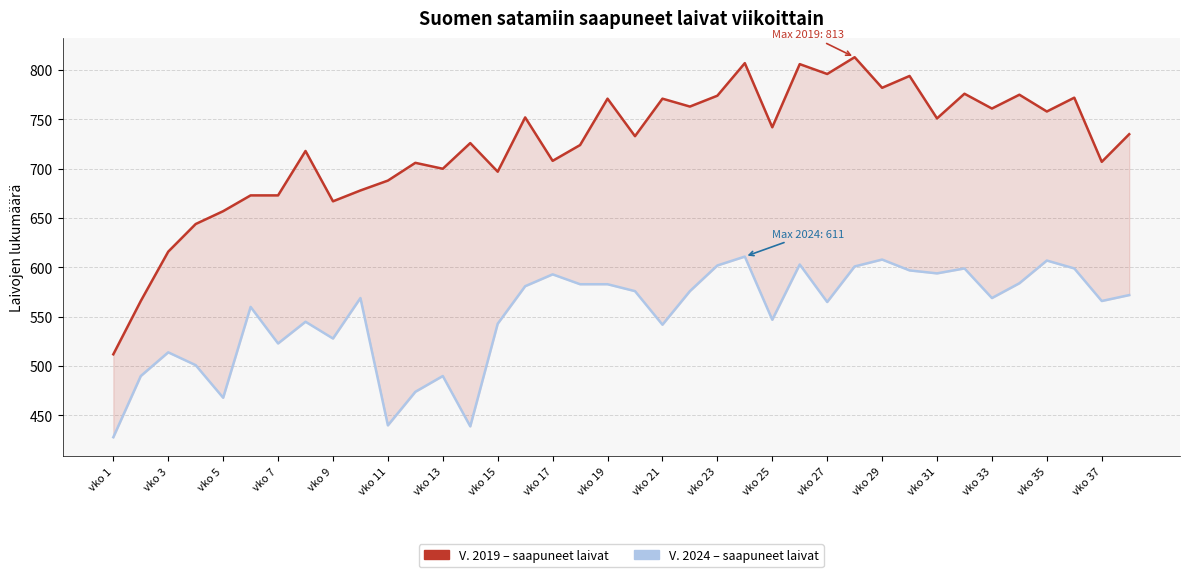

True or false: V. 2019 and V. 2024 intersect in this chart.

False